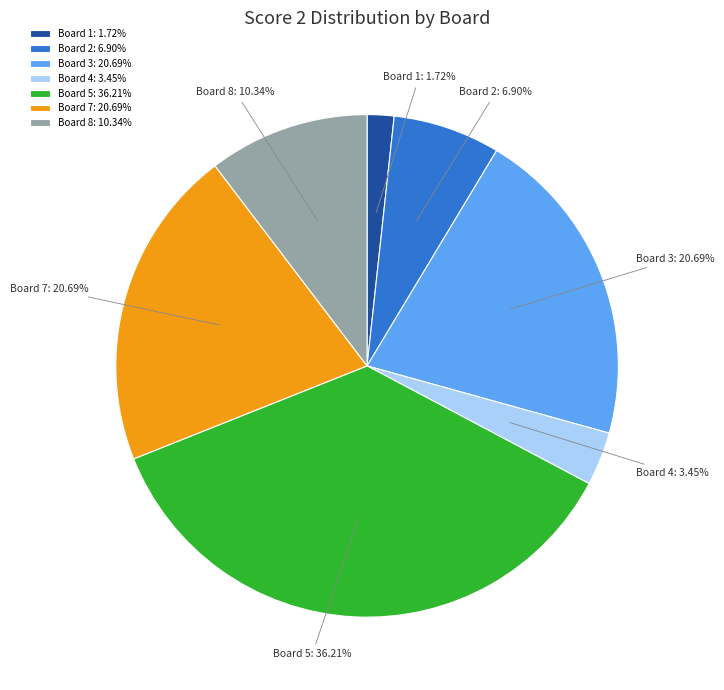

Combined, do Board 8 and Board 7 account for over 50%?

No